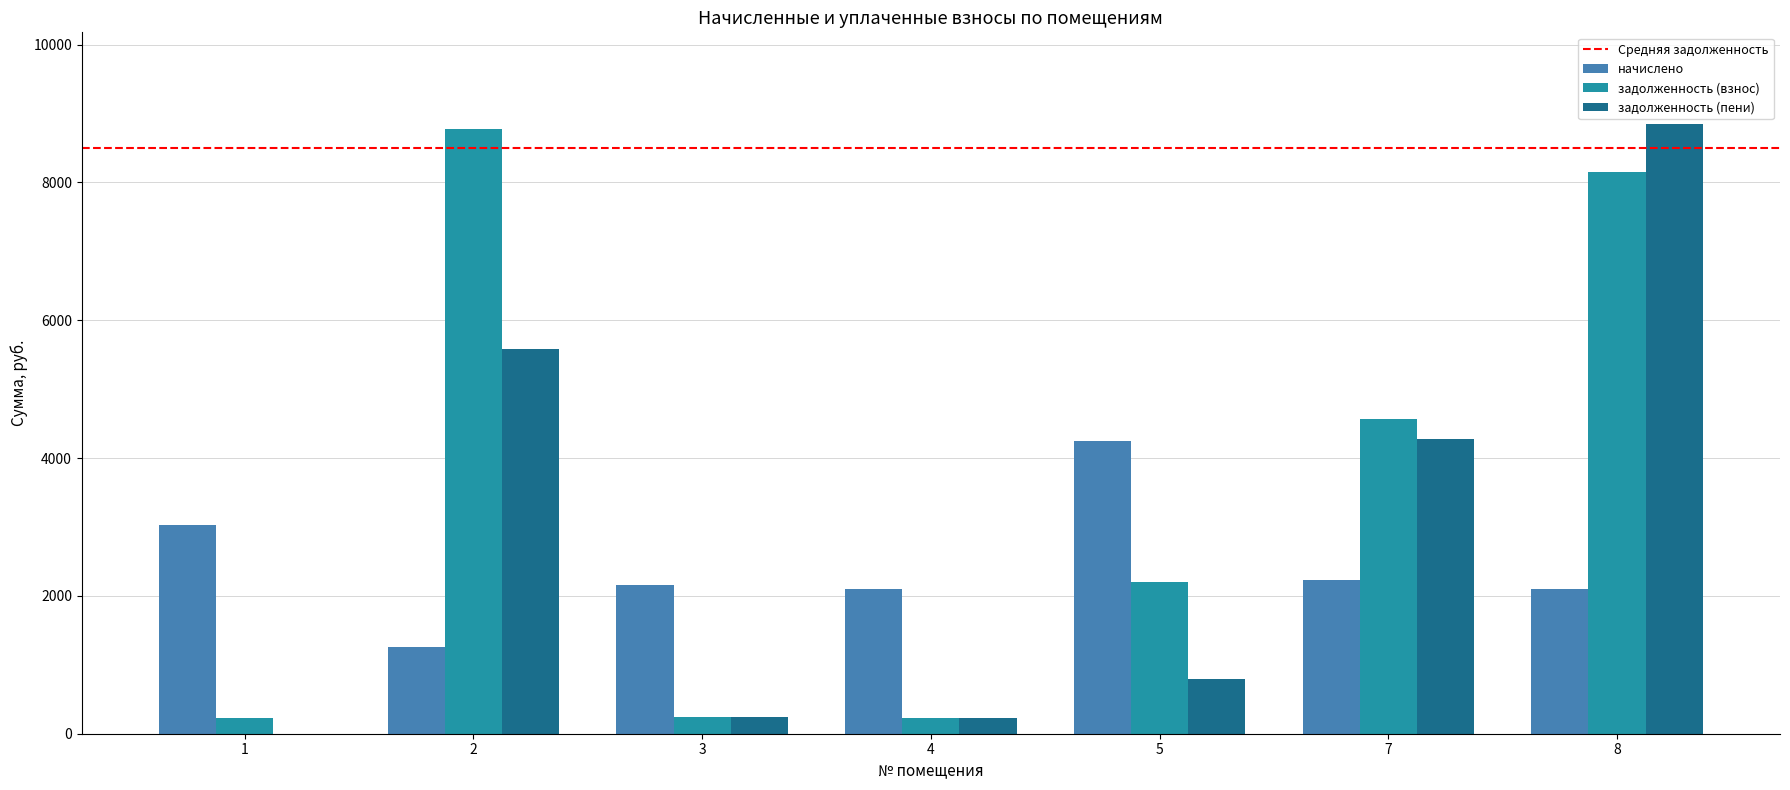

True or false: начислено has a value of 4247.6 at 5.

True